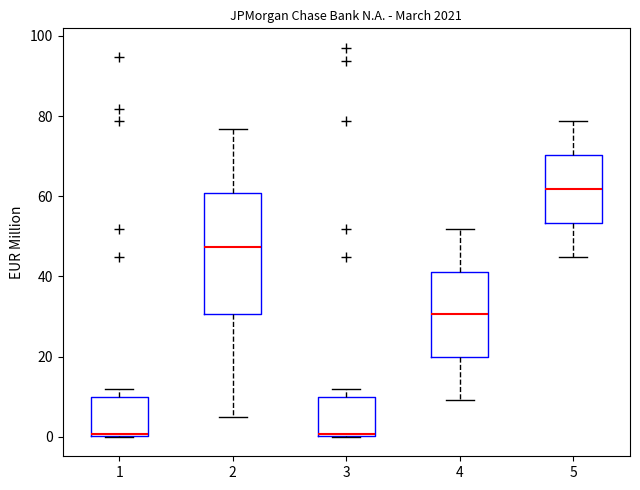

Reading left to right, transcribe this box plot: for each box, give where its median line is, the range the box spans, and where its two whiskers end, as read against the y-axis. The values are not printed on the chart, so give them approximately, as read against the axis.

1: median 0 (just above the box's lower edge), box 0 to 10, whiskers 0 to 12
2: median 48, box 30 to 60, whiskers 4 to 76
3: median 0 (just above the box's lower edge), box 0 to 10, whiskers 0 to 12
4: median 30, box 20 to 42, whiskers 10 to 52
5: median 62, box 54 to 70, whiskers 44 to 78